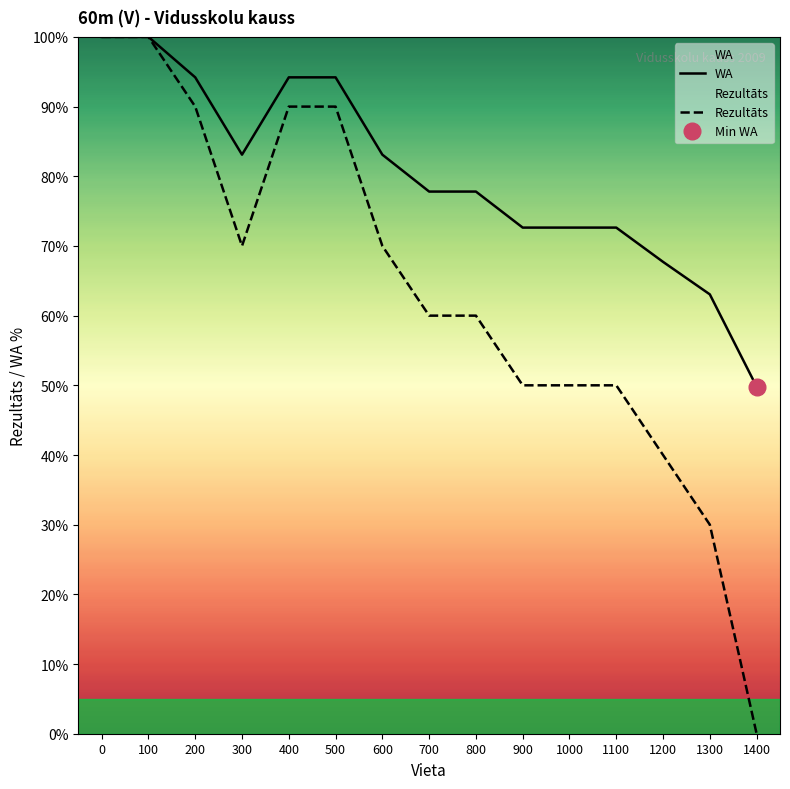

At which label does Rezultāts reach its minimum?

1400